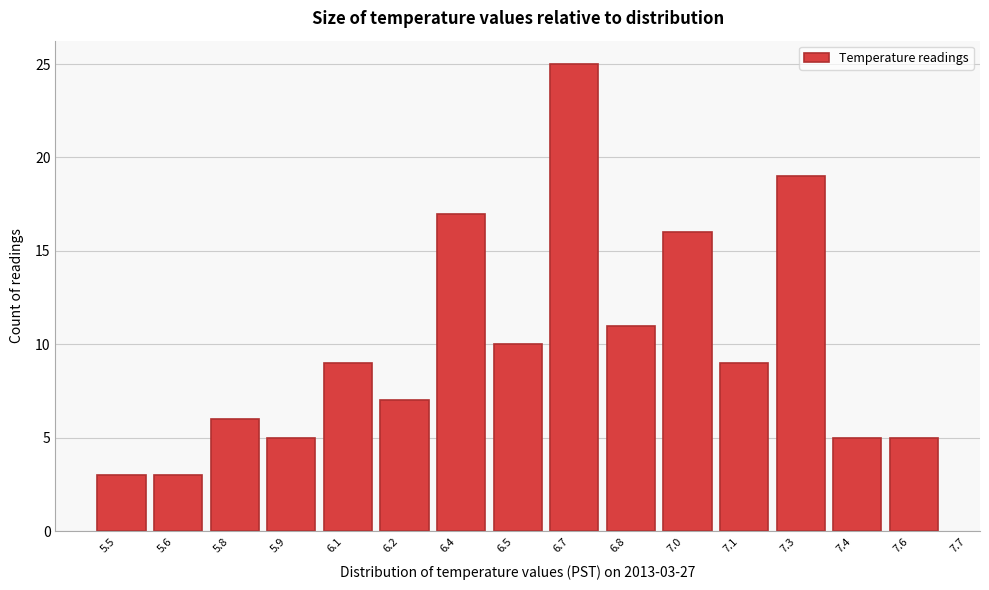

Reading right to left, what are all the values shown in this chart?

7.6=5	7.4=5	7.3=19	7.1=9	7.0=16	6.8=11	6.7=25	6.5=10	6.4=17	6.2=7	6.1=9	5.9=5	5.8=6	5.6=3	5.5=3